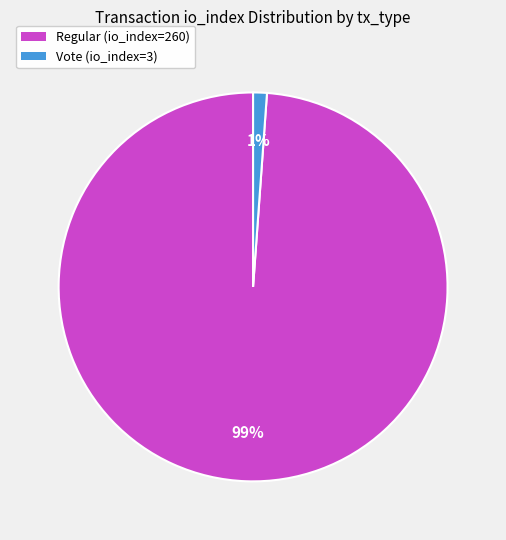

True or false: Vote (io_index=3) accounts for 11% of the total.

False